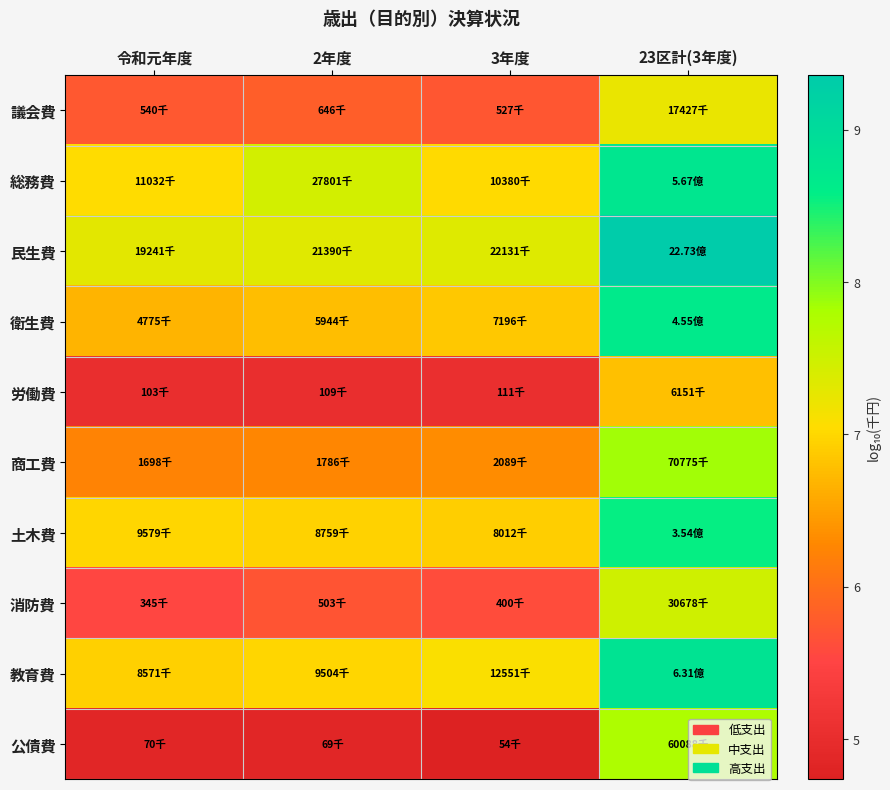

Between 令和元年度 and 2年度, which is larger?

2年度